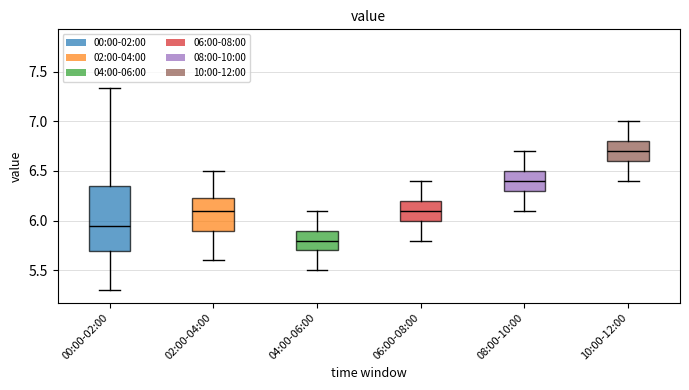

Reading left to right, transcribe this box plot: for each box, give where its median line is, the range the box spans, and where its two whiskers end, as read against the y-axis. The values are not printed on the chart, so give them approximately, as read against the axis.

00:00-02:00: median 5.95, box 5.70 to 6.35, whiskers 5.30 to 7.35
02:00-04:00: median 6.10, box 5.90 to 6.25, whiskers 5.60 to 6.50
04:00-06:00: median 5.80, box 5.70 to 5.90, whiskers 5.50 to 6.10
06:00-08:00: median 6.10, box 6.00 to 6.20, whiskers 5.80 to 6.40
08:00-10:00: median 6.40, box 6.30 to 6.50, whiskers 6.10 to 6.70
10:00-12:00: median 6.70, box 6.60 to 6.80, whiskers 6.40 to 7.00